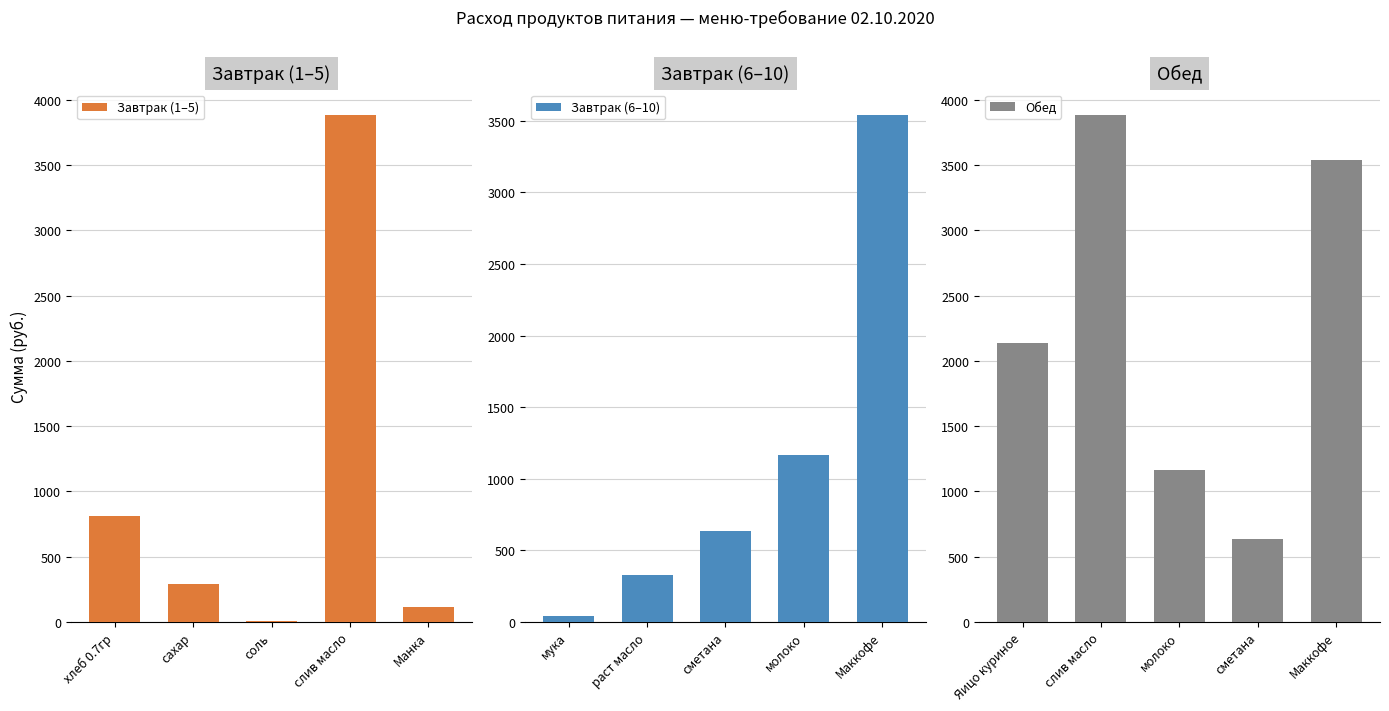

What is the sum of the Завтрак (1–5) values at хлеб 0.7гр and Манка?

922.4